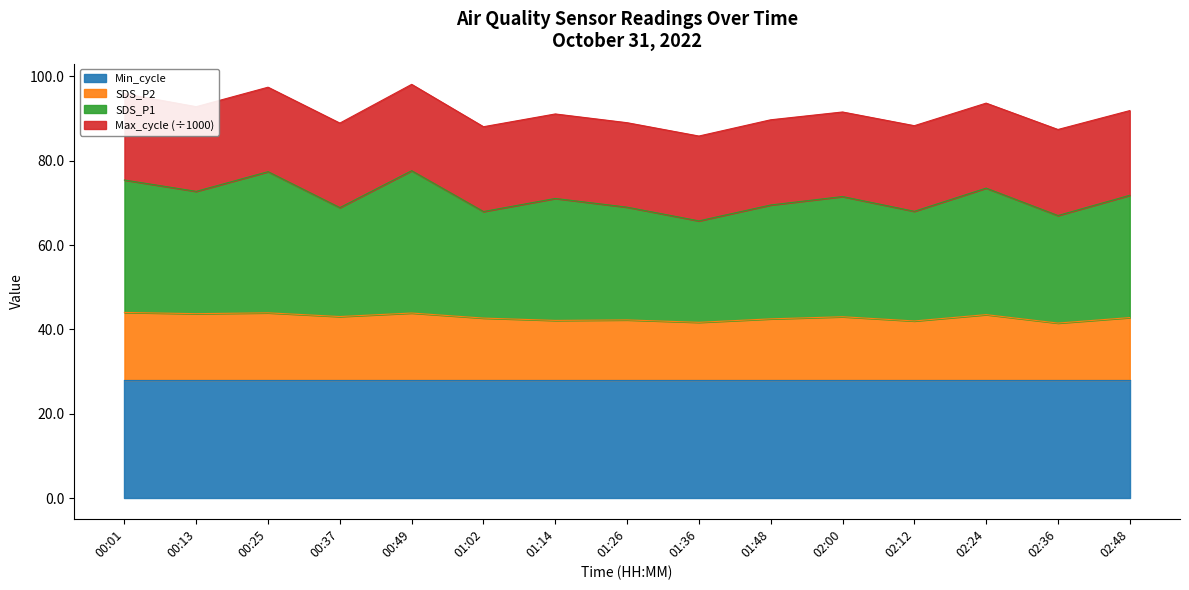

True or false: Min_cycle has a value of 10.3 at 01:36.

False